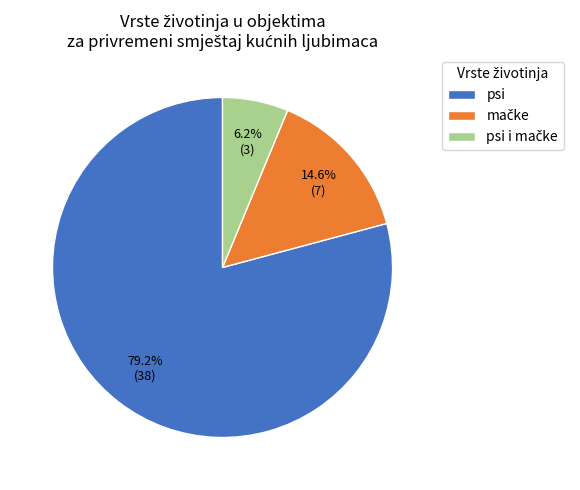

To the nearest percent, what percentage of the pie is psi?

79%